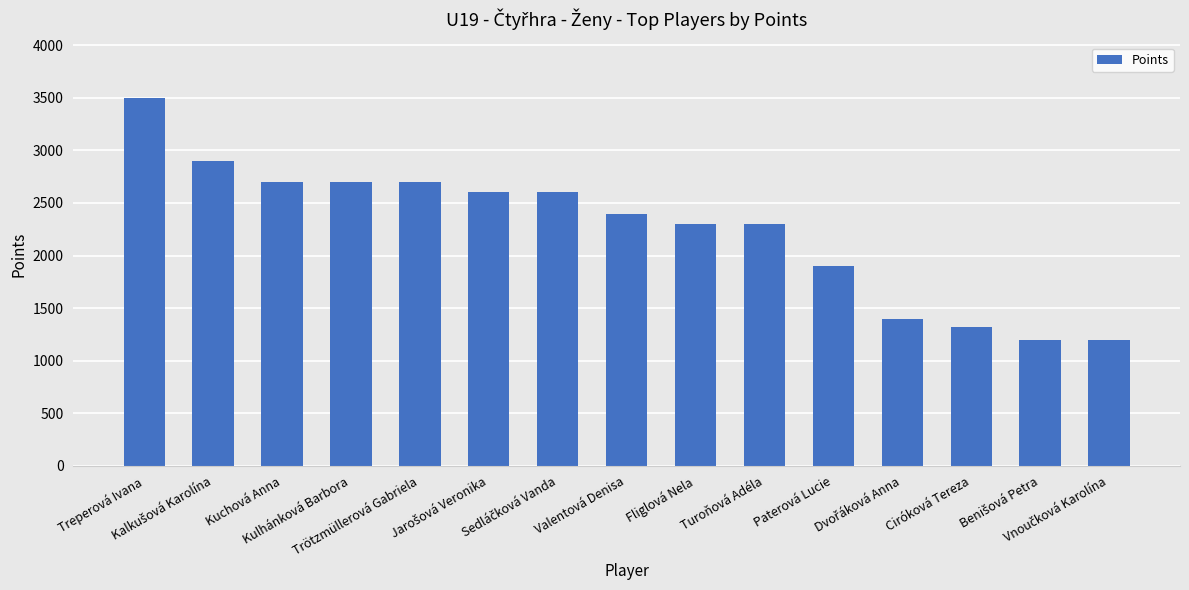

What is the sum of all values?

33725